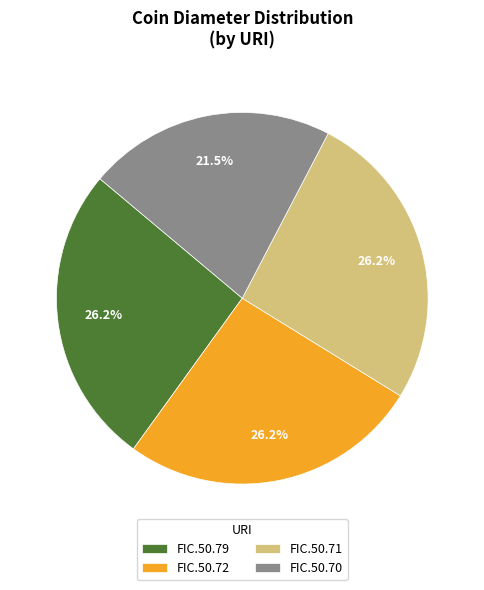

To the nearest percent, what portion does FIC.50.72 represent?

26%